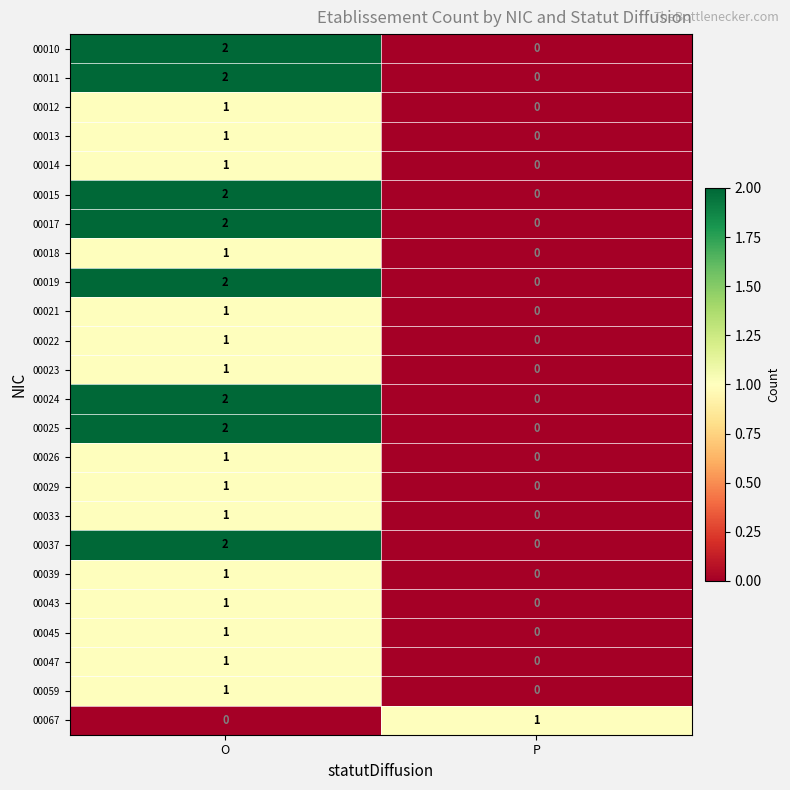

List the labels in order of 00022 value, largest first.

O, P